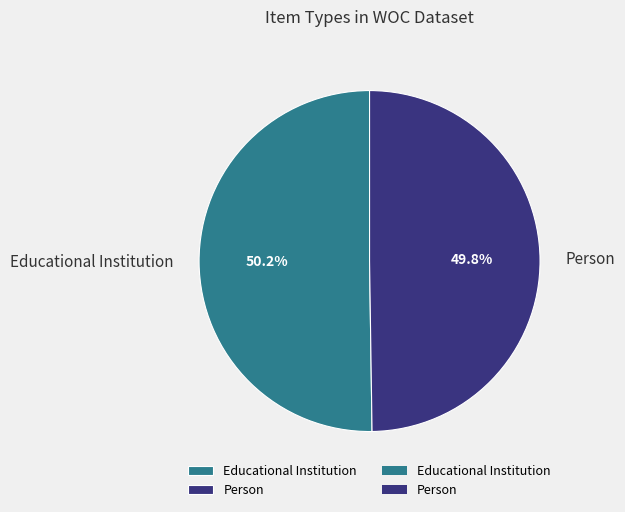

What portion of the pie excludes Educational Institution?

49.8%